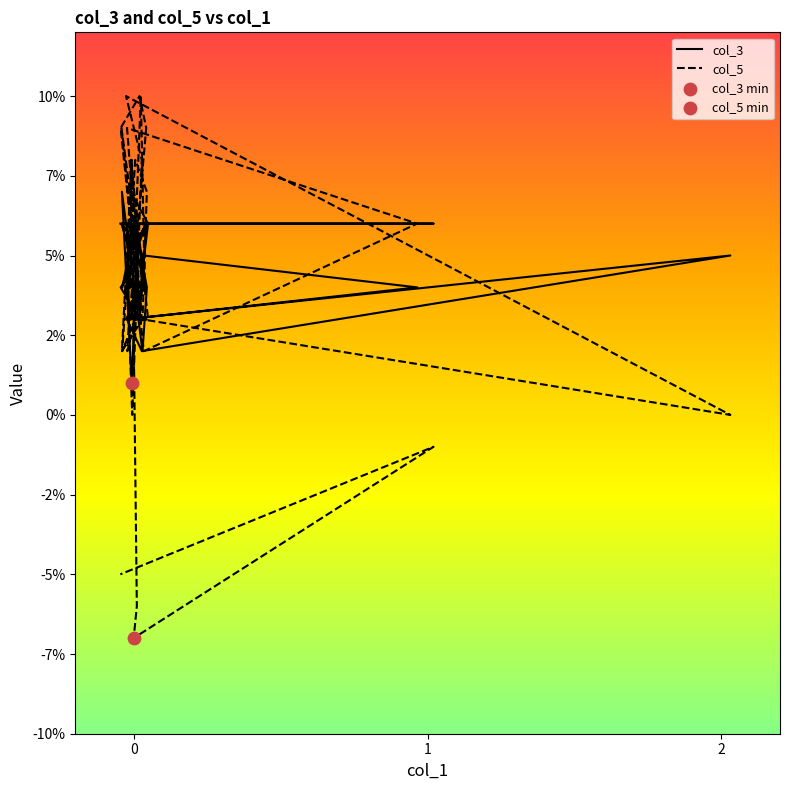

Which series has the largest total across all categories?

col_3